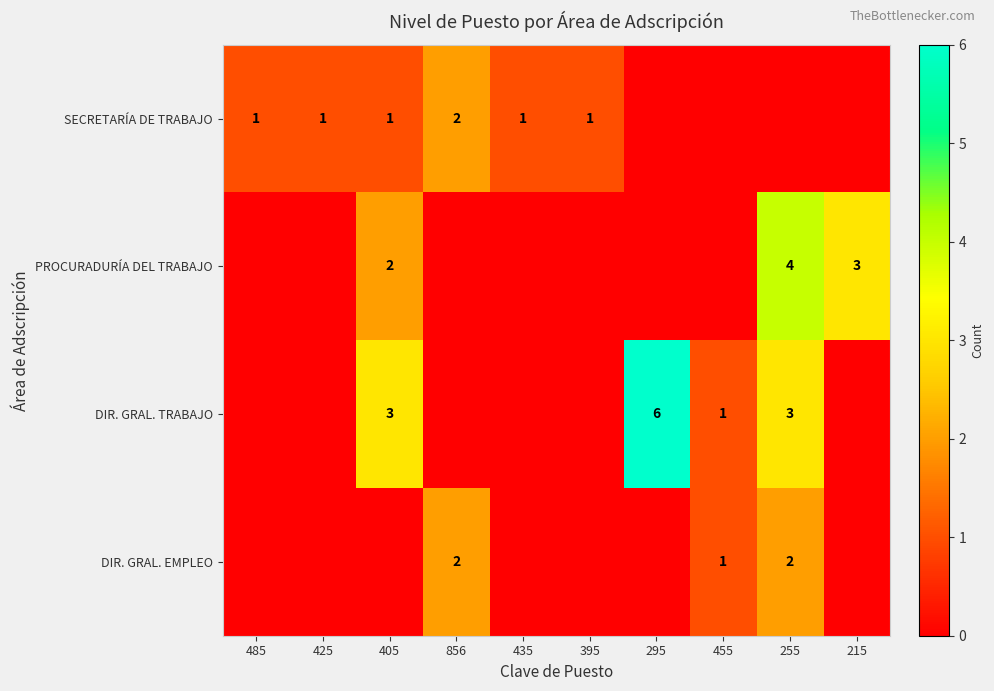

The value of DIR. GRAL. TRABAJO at 295 is 6. True or false?

True